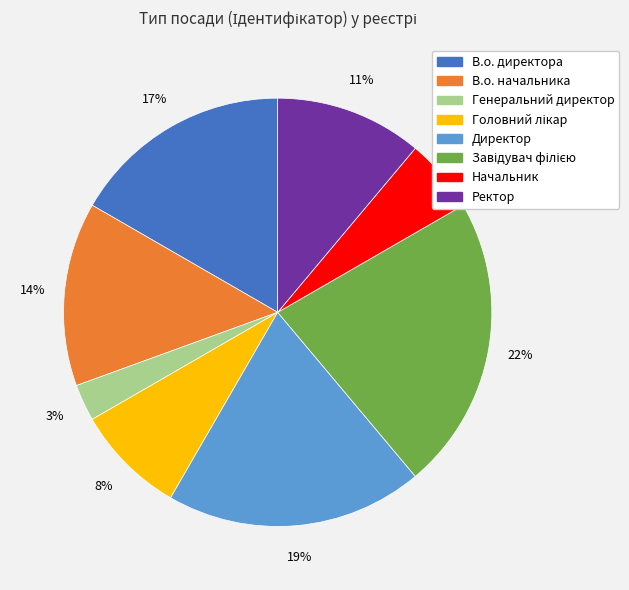

Does any single category account for the majority?

No